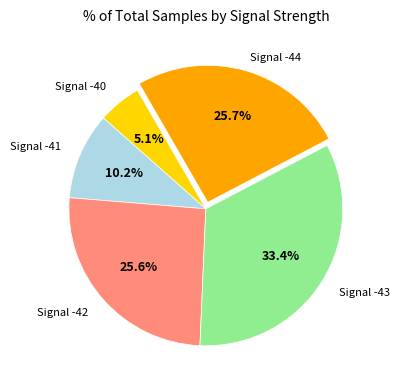

Is there a majority slice in this chart?

No